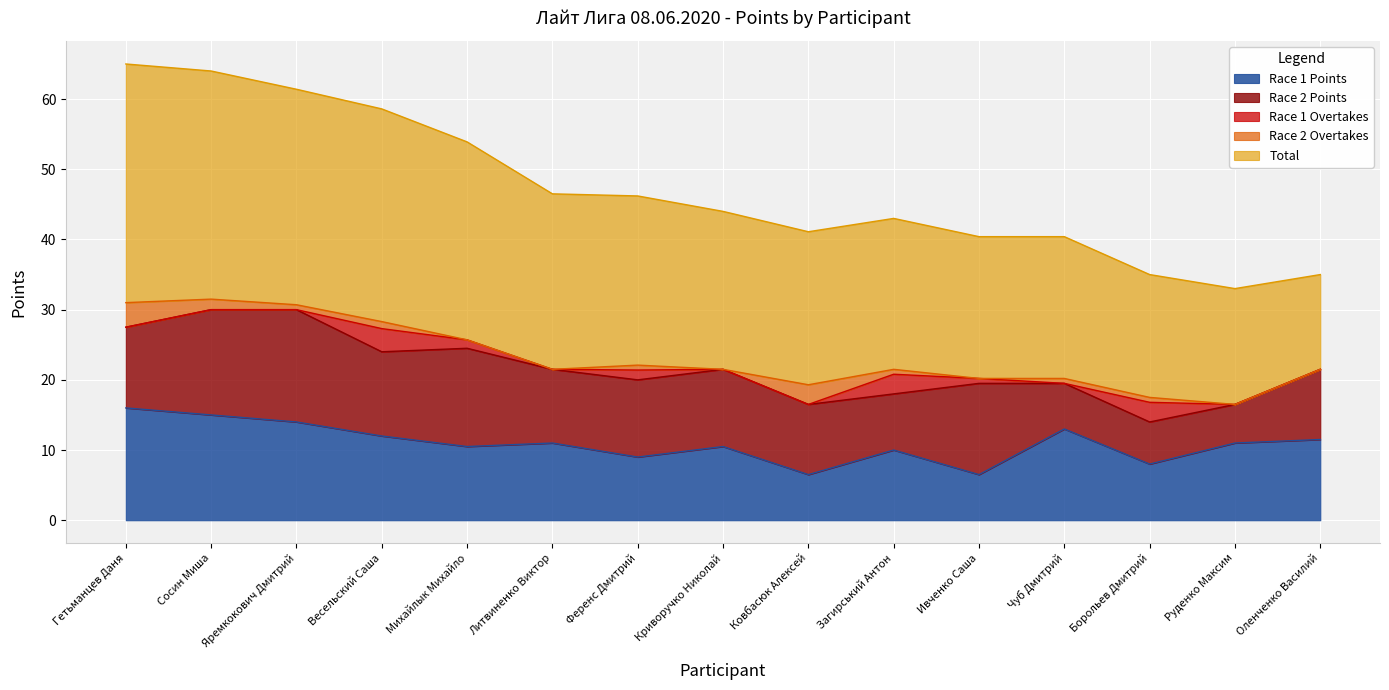

In Race 1 Points, how many points are lower than both neighbors (excluding endpoints)?

5